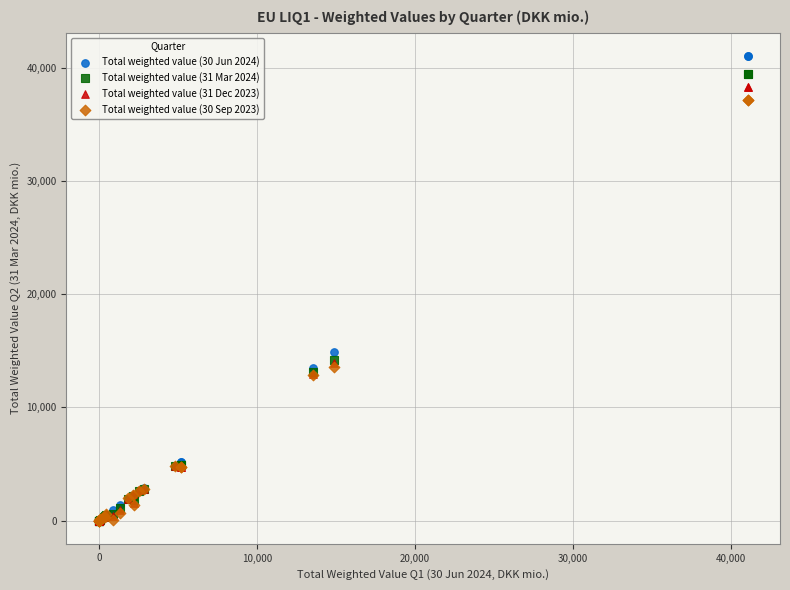

Across all series, what Y value is closest to 20520?

14882.2